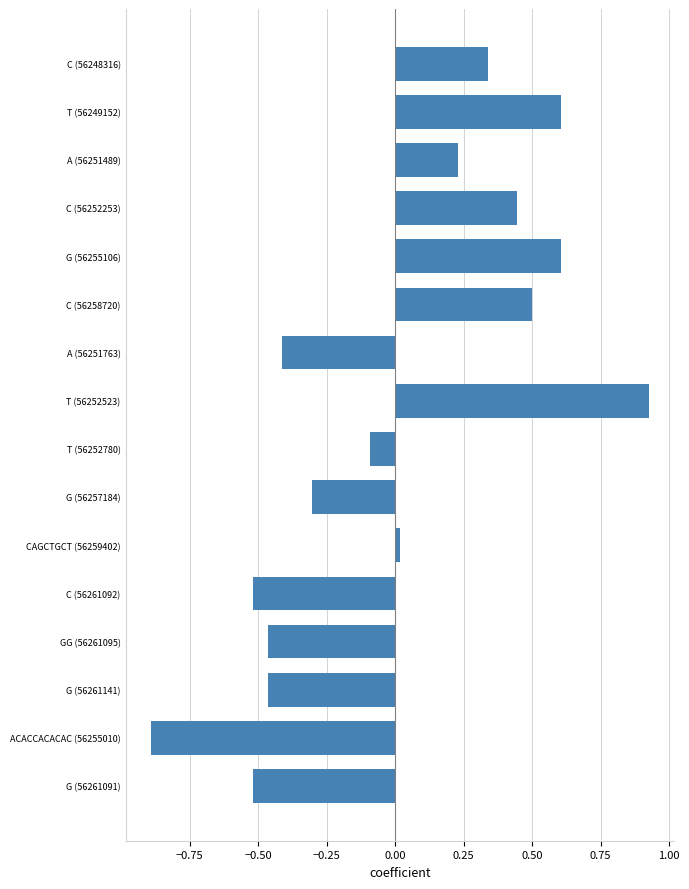

How many negative values are there?

8